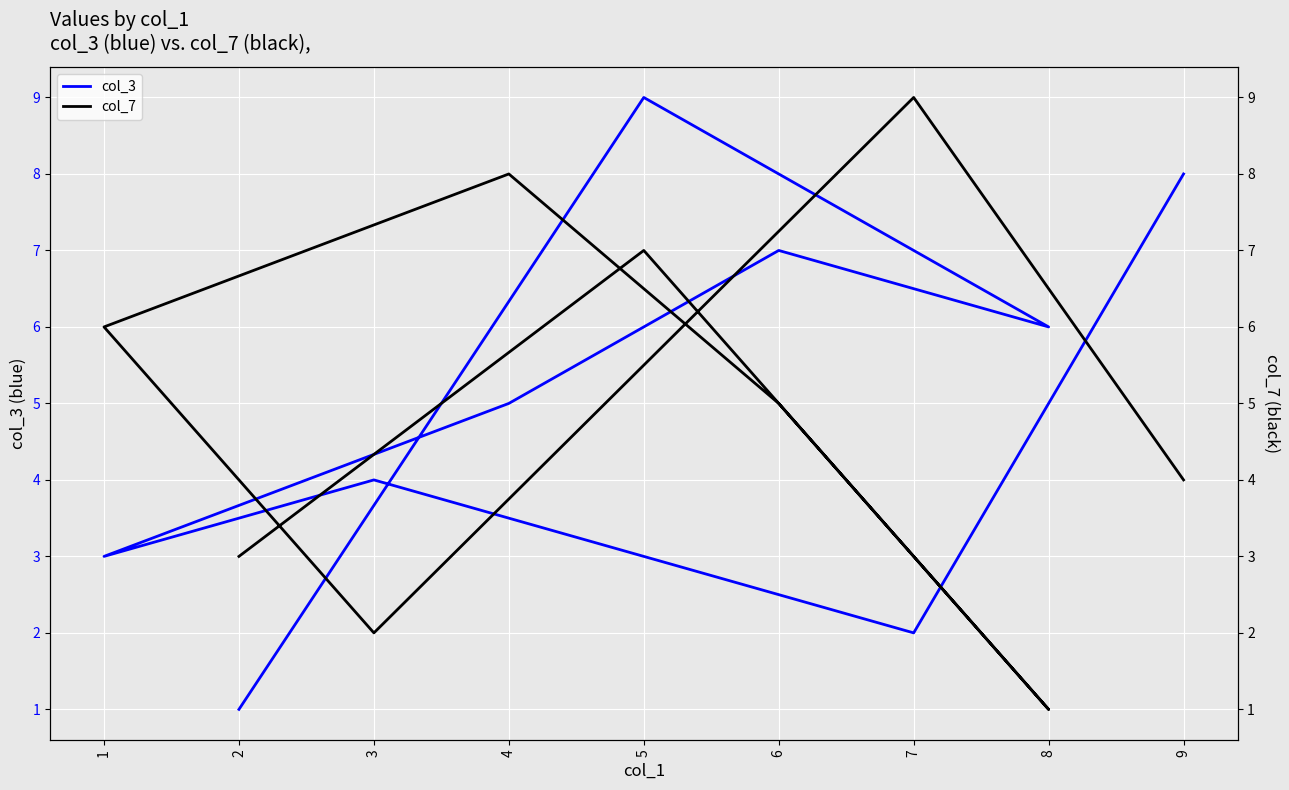

What is the average value of the col_3 series?

5